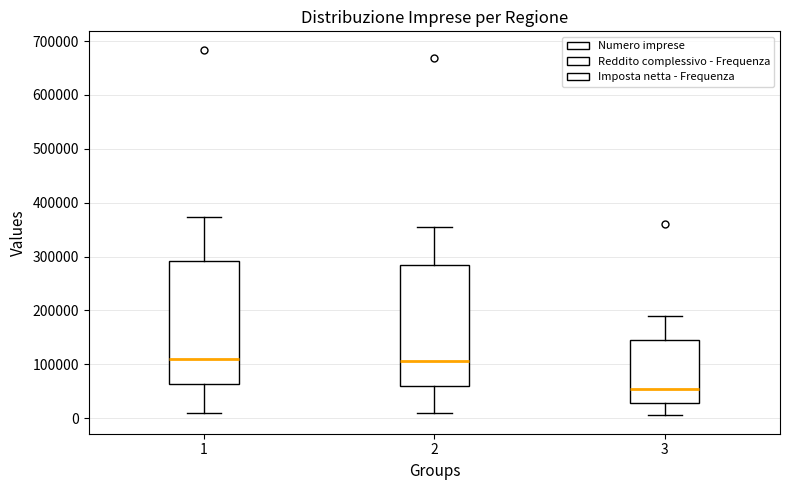

Reading left to right, read every box against the y-axis: the position of its median line, the range the box covers, and the ends of its whiskers. The values are not printed on the chart, so give them approximately, as read against the axis.

1: median 110000, box 60000 to 290000, whiskers 10000 to 370000
2: median 110000, box 60000 to 280000, whiskers 10000 to 360000
3: median 50000, box 30000 to 140000, whiskers 10000 to 190000